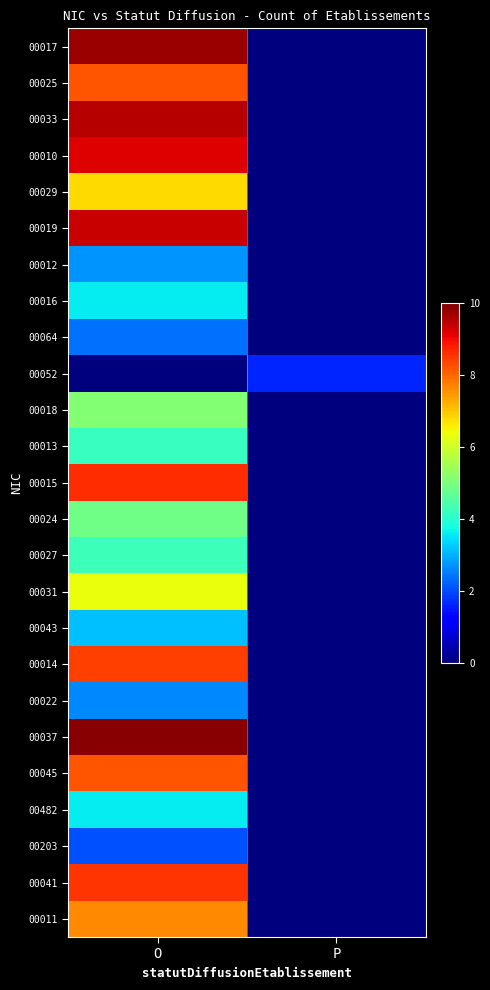

Reading right to left, what are all the values shown in this chart?

00017: P=0.0	O=9.8
00025: P=0.0	O=8.2
00033: P=0.0	O=9.5
00010: P=0.0	O=9.2
00029: P=0.0	O=6.8
00019: P=0.0	O=9.4
00012: P=0.0	O=2.7
00016: P=0.0	O=3.6
00064: P=0.0	O=2.4
00052: P=1.6	O=0.0
00018: P=0.0	O=5.1
00013: P=0.0	O=4.2
00015: P=0.0	O=8.6
00024: P=0.0	O=4.9
00027: P=0.0	O=4.2
00031: P=0.0	O=6.3
00043: P=0.0	O=3.1
00014: P=0.0	O=8.4
00022: P=0.0	O=2.6
00037: P=0.0	O=9.9
00045: P=0.0	O=8.2
00482: P=0.0	O=3.6
00203: P=0.0	O=2.0
00041: P=0.0	O=8.5
00011: P=0.0	O=7.7